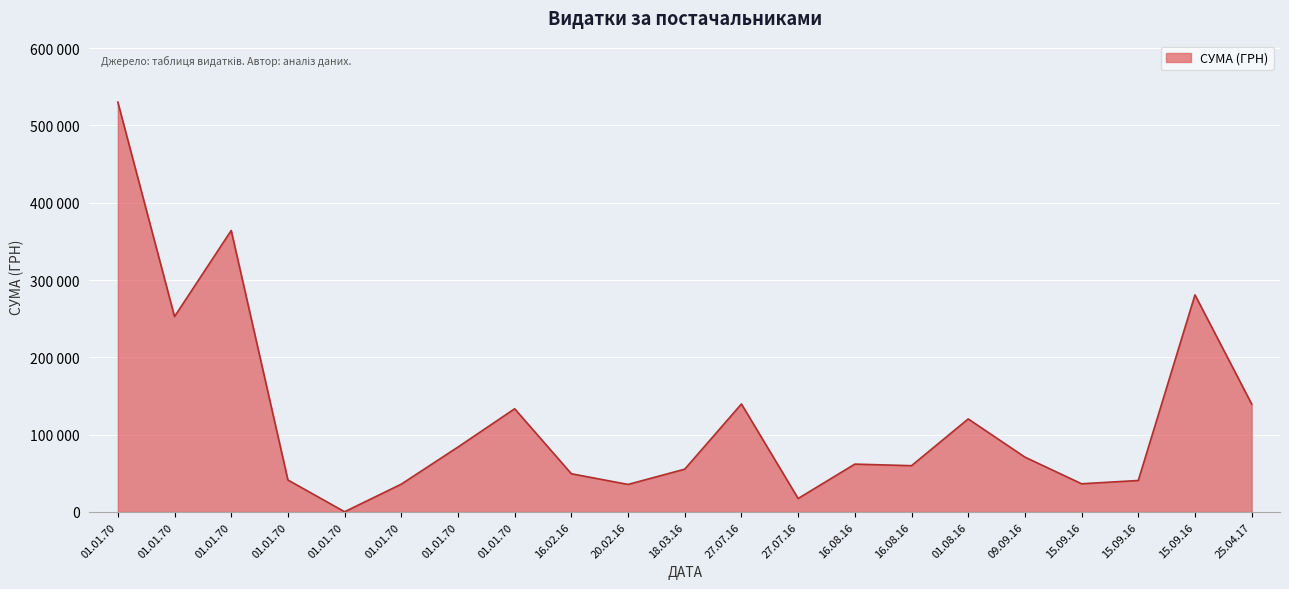

Does the chart have visible grid lines?

Yes